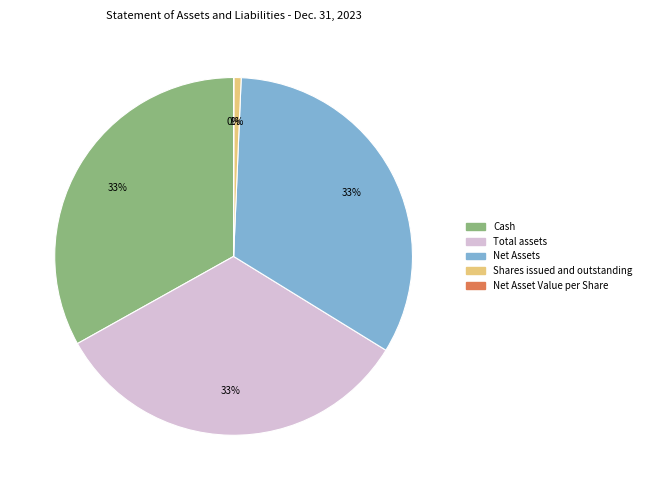

Which has a higher value, Shares issued and outstanding or Total assets?

Total assets